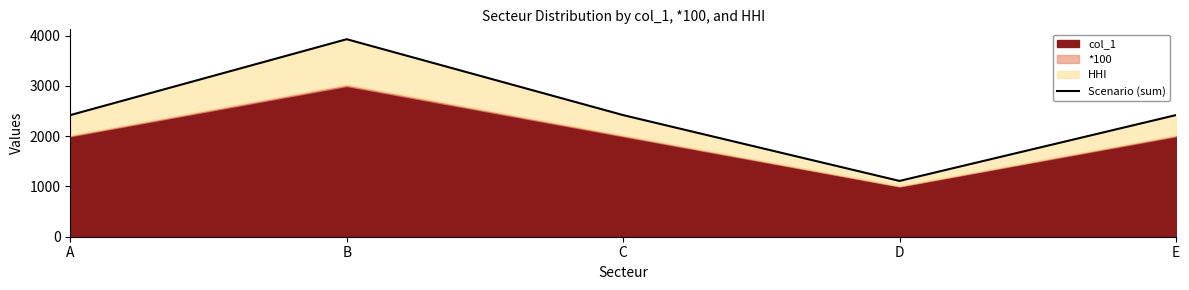

At which category does the data reach its first local valley?

D